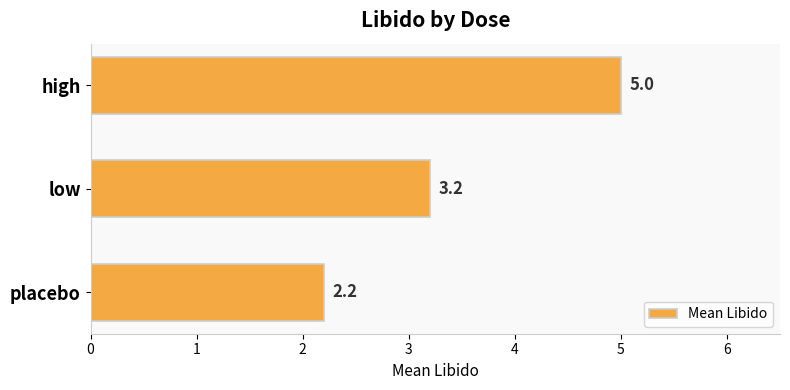

How many data points are less than 3?

1